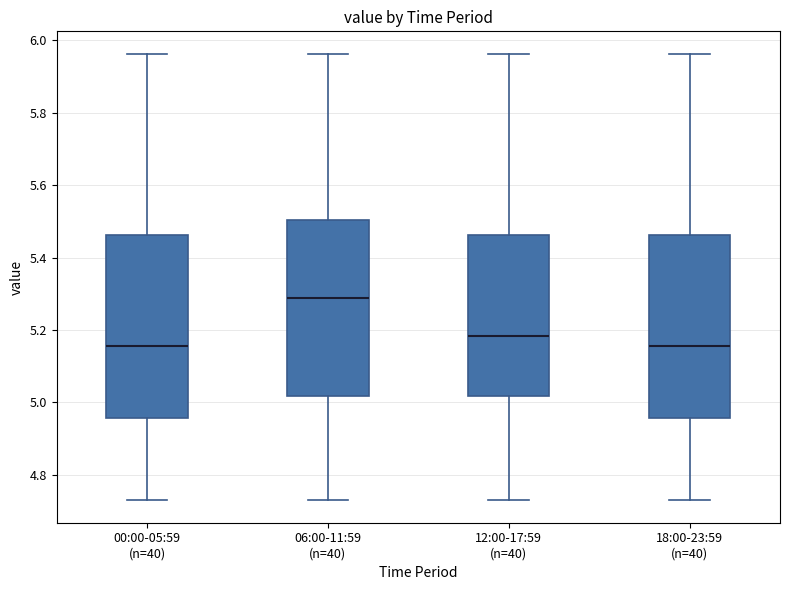

Reading left to right, read every box against the y-axis: the position of its median line, the range the box covers, and the ends of its whiskers. The values are not printed on the chart, so give them approximately, as read against the axis.

00:00-05:59 (n=40): median 5.16, box 4.96 to 5.46, whiskers 4.72 to 5.96
06:00-11:59 (n=40): median 5.28, box 5.02 to 5.50, whiskers 4.72 to 5.96
12:00-17:59 (n=40): median 5.18, box 5.02 to 5.46, whiskers 4.72 to 5.96
18:00-23:59 (n=40): median 5.16, box 4.96 to 5.46, whiskers 4.72 to 5.96